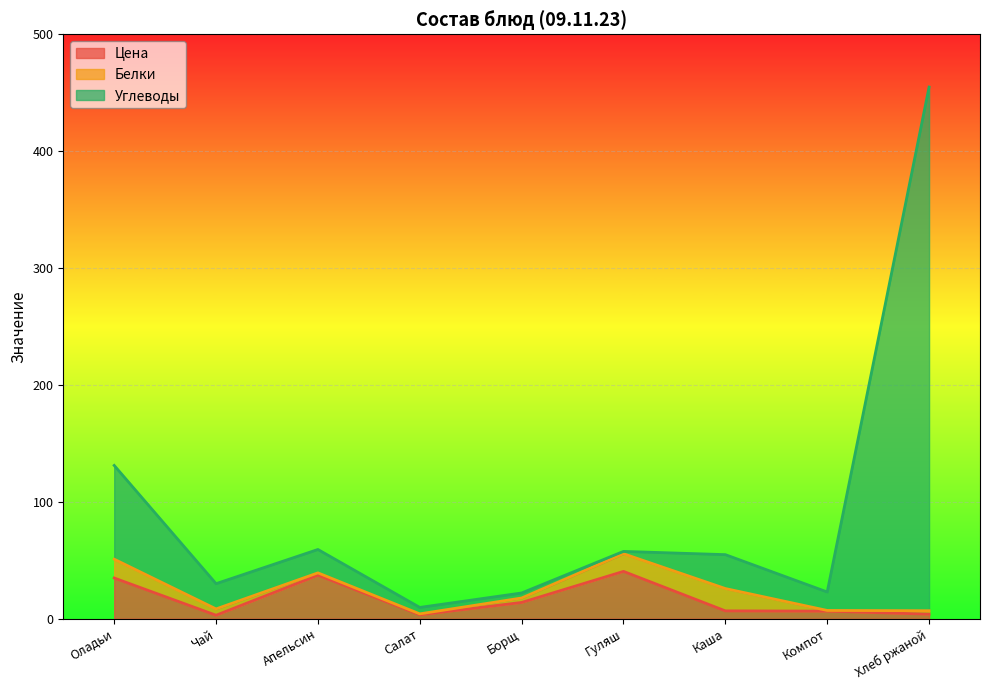

At which category is the sum across all series the highest?

Хлеб ржаной